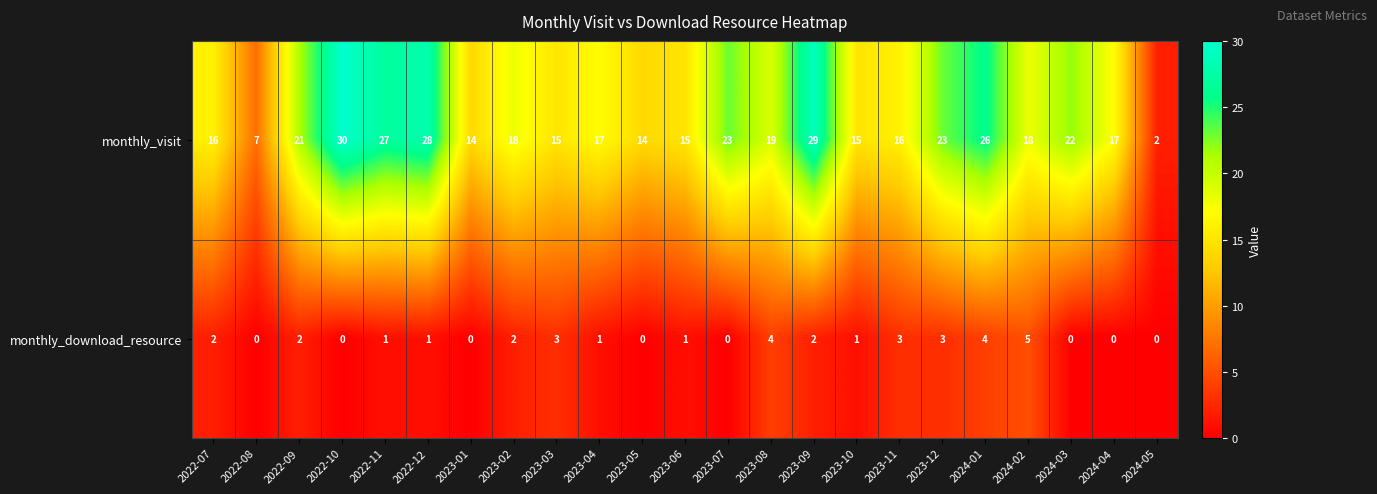

What is the sum of all monthly_download_resource values?

35